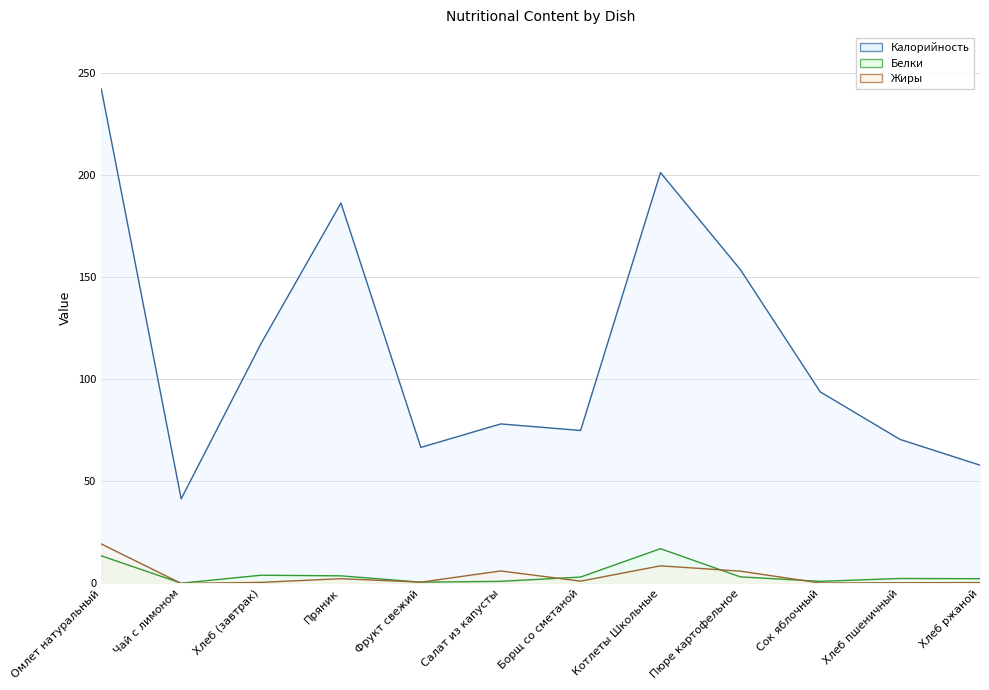

Where do Белки and Жиры first cross each other?

Омлет натуральный and Чай с лимоном